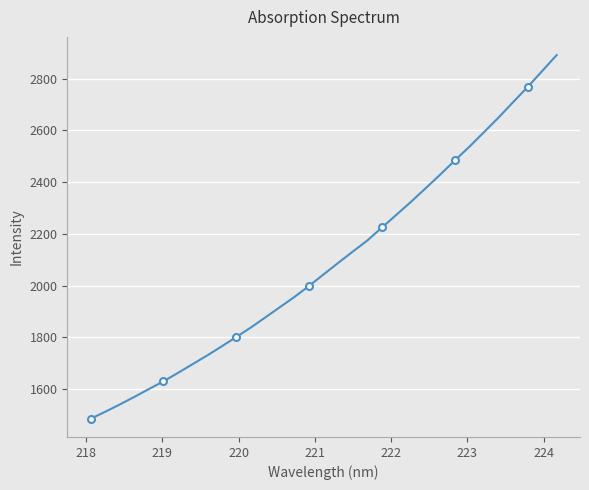

What is the value of the 28th point from the left?

2593.2